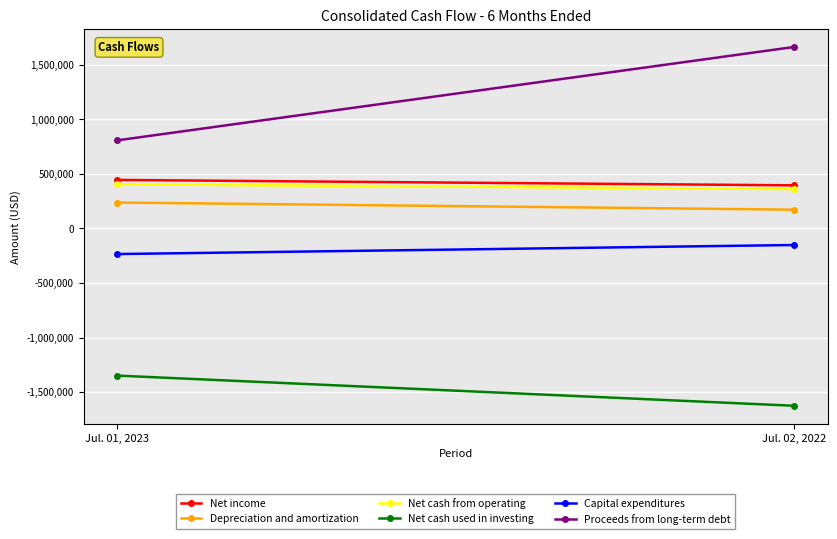

At which label is Net cash from operating closest to 383367?

Jul. 02, 2022